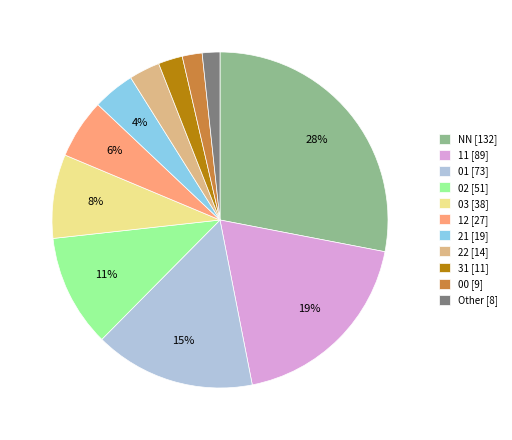

Between Other [8] and 01 [73], which is larger?

01 [73]